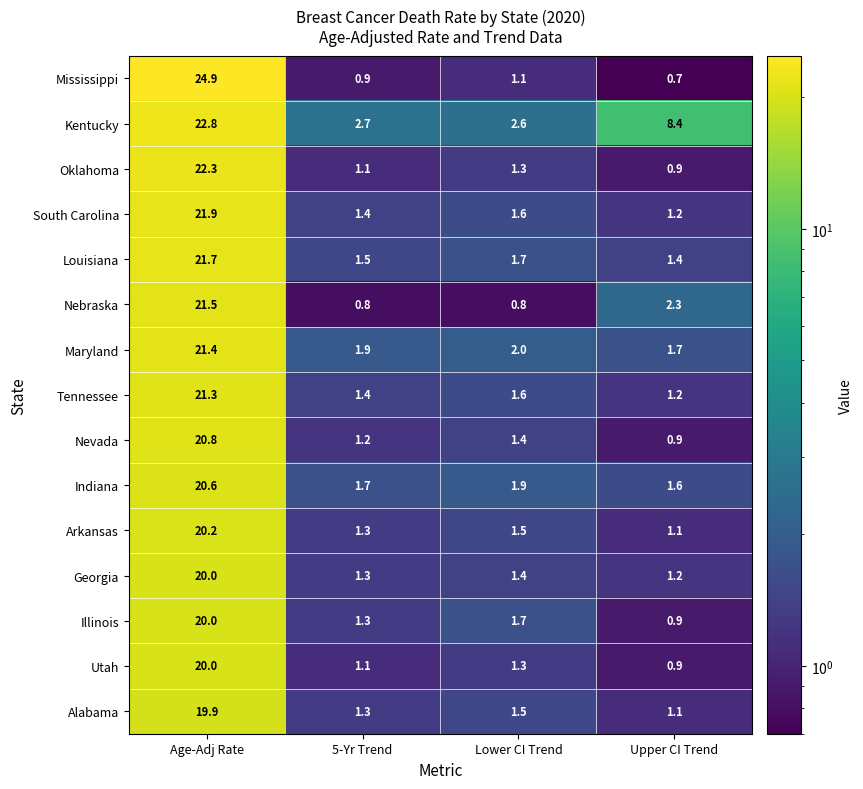

At which category does the chart reach its minimum across all series?

Upper CI Trend